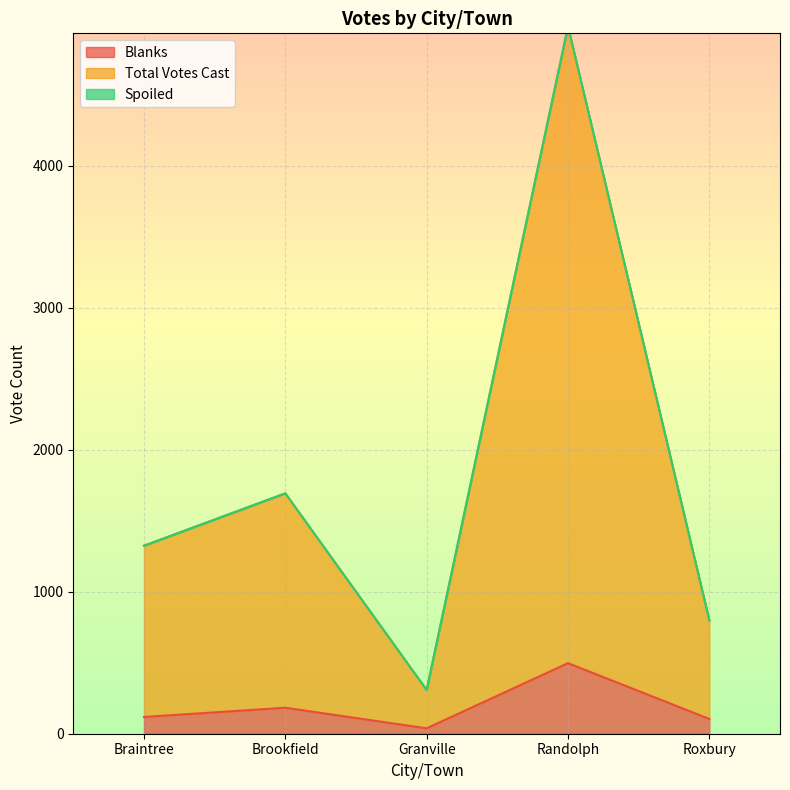

True or false: Total Votes Cast and Blanks cross at least once.

False